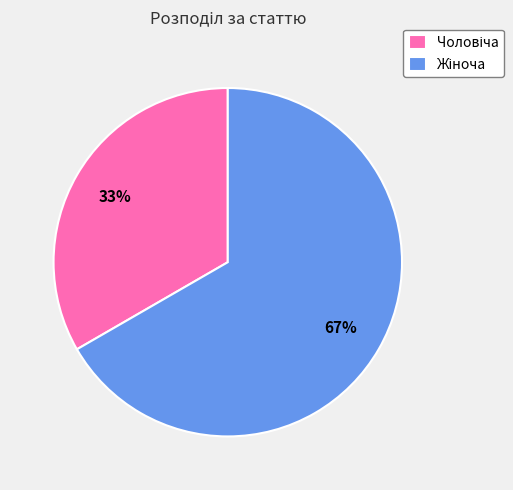

To the nearest percent, what is the average slice percentage?

50%